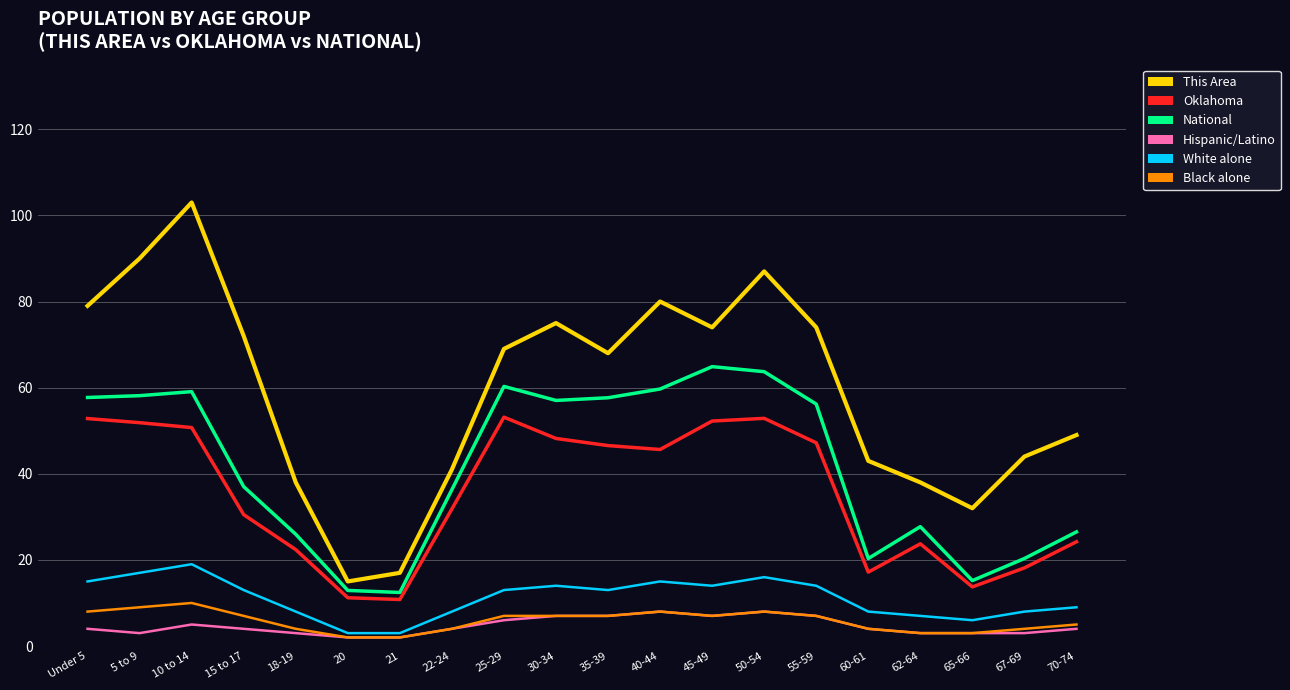

What is the total value across all series at 62-64?

102.5